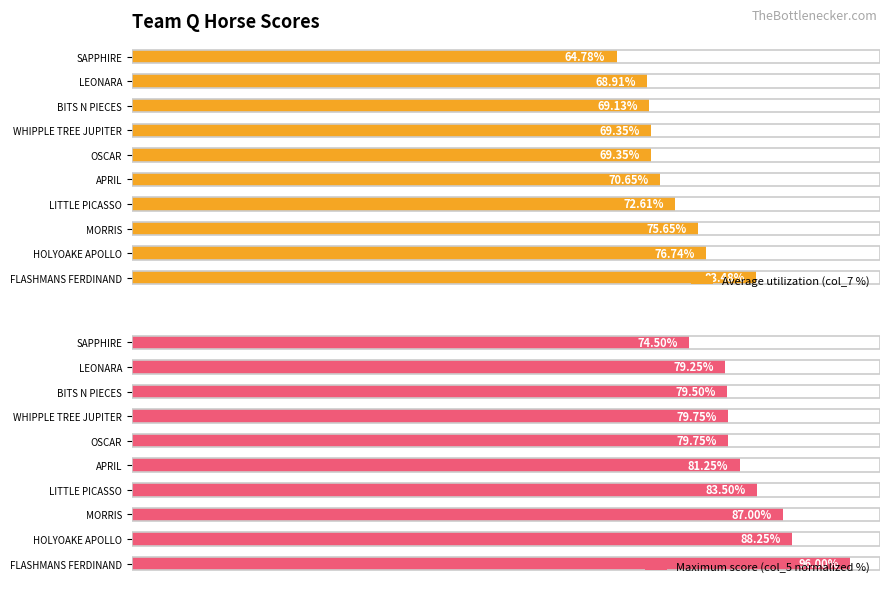

At which label is Maximum score (col_5 normalized %) closest to 85?

LITTLE PICASSO